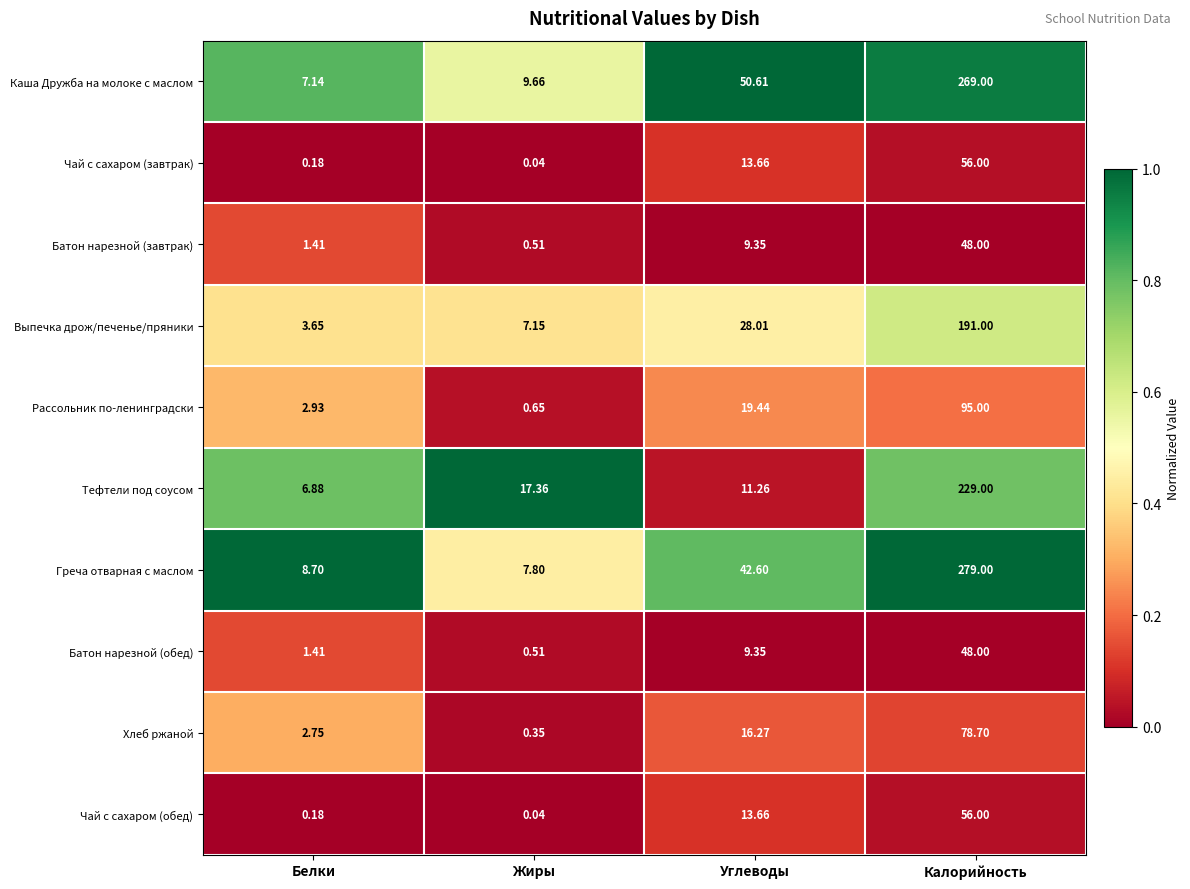

At which category is the sum across all series the highest?

Калорийность